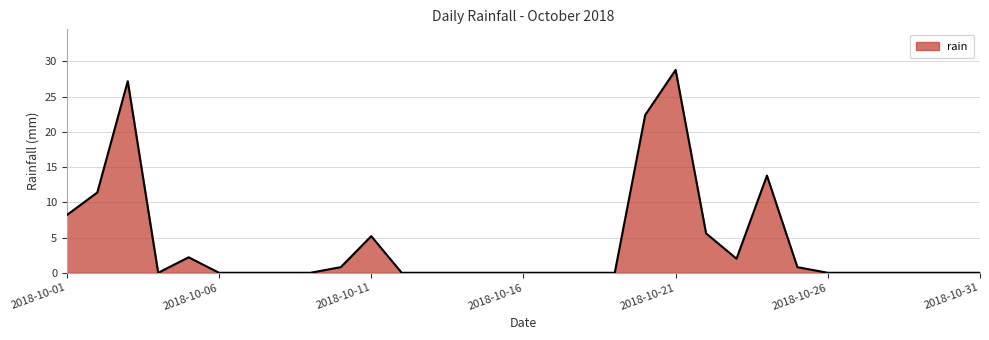

What is the maximum value shown in the chart?

28.8